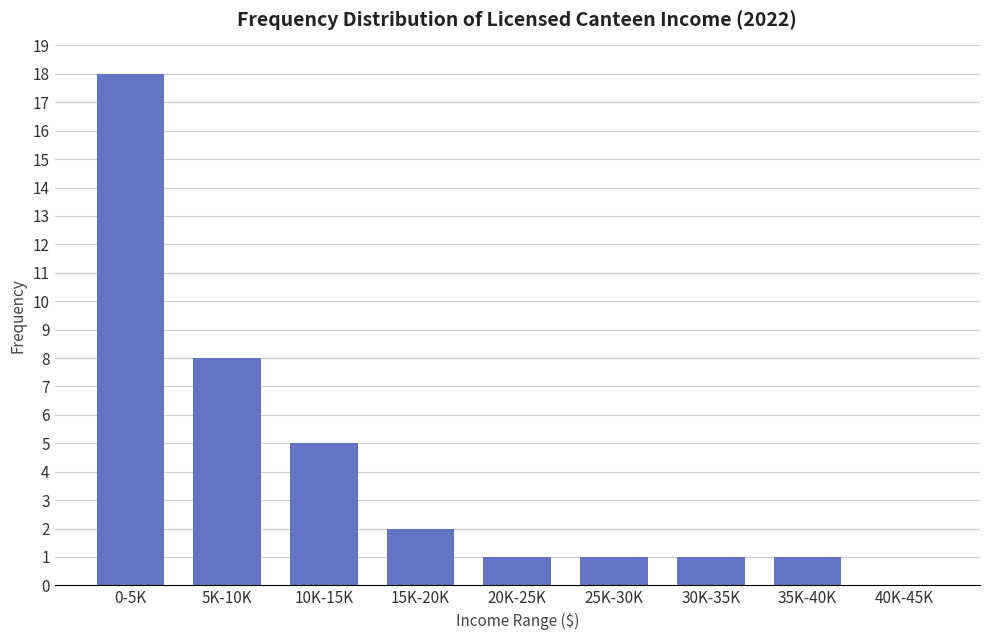

Reading right to left, what are all the values shown in this chart?

40K-45K=0	35K-40K=1	30K-35K=1	25K-30K=1	20K-25K=1	15K-20K=2	10K-15K=5	5K-10K=8	0-5K=18